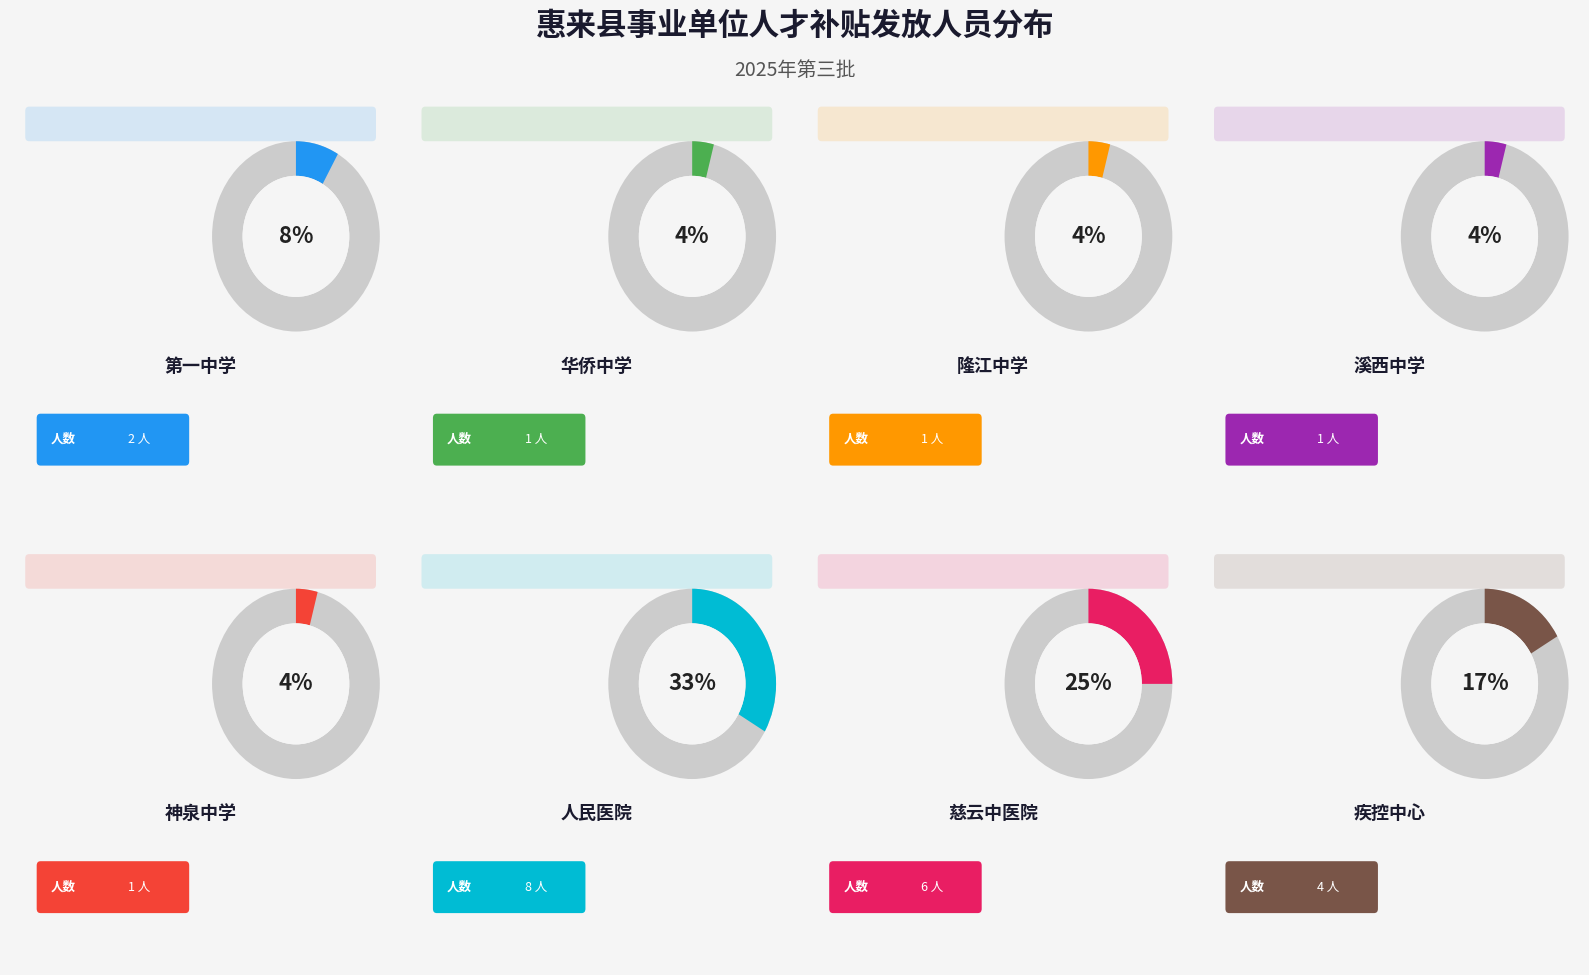

Does any single category account for the majority?

No